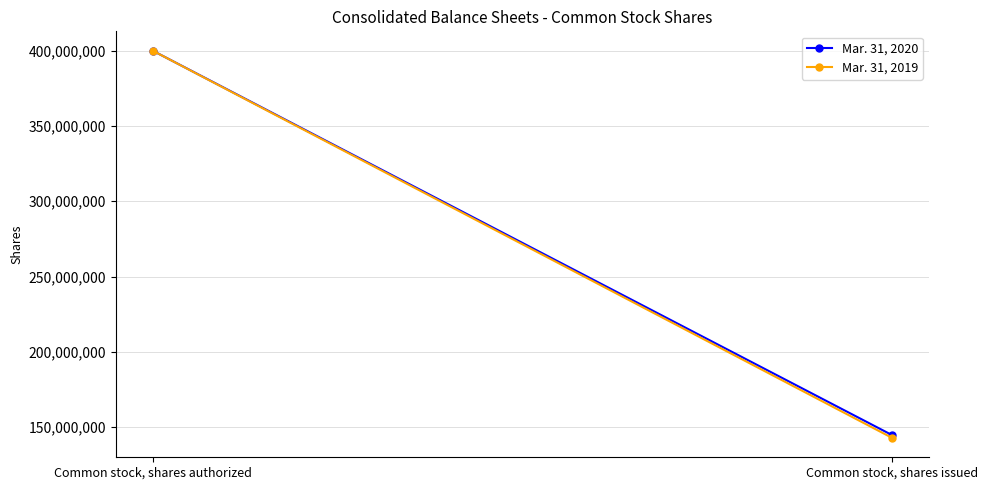

How many lines are shown in the chart?

2